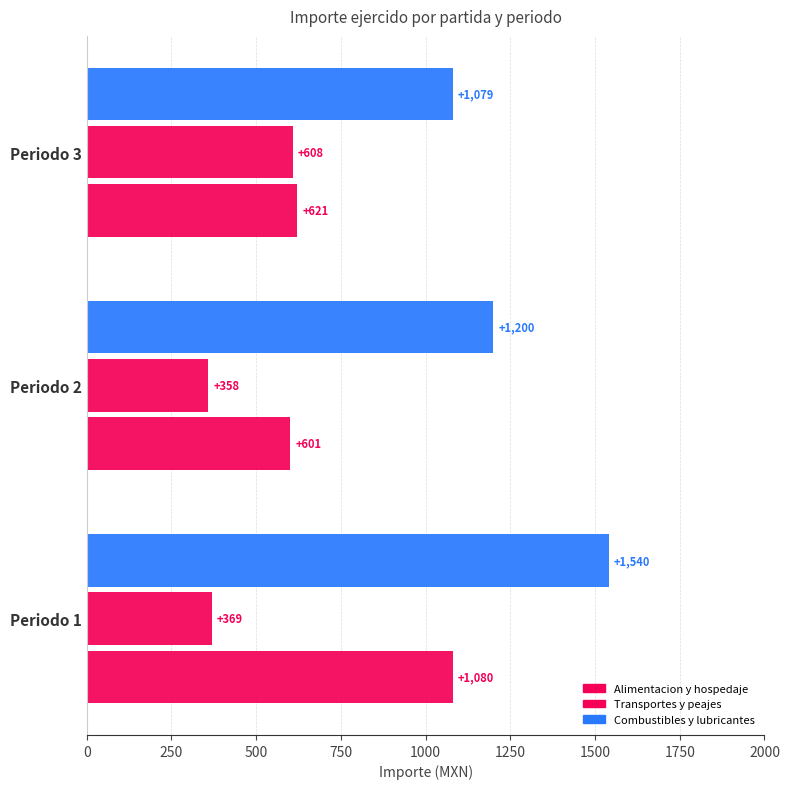

What is the minimum value shown in the chart?

358.0